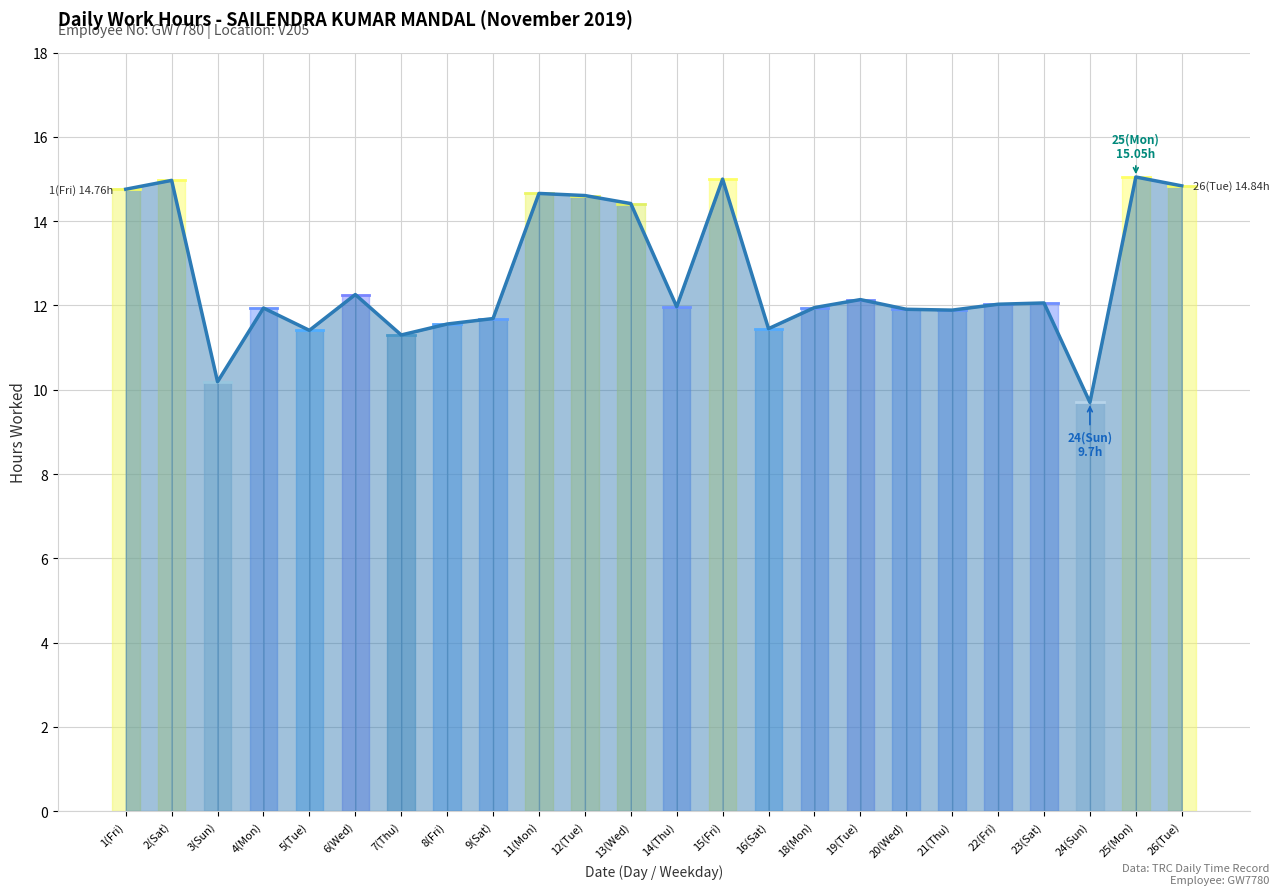

How many lines are shown in the chart?

1